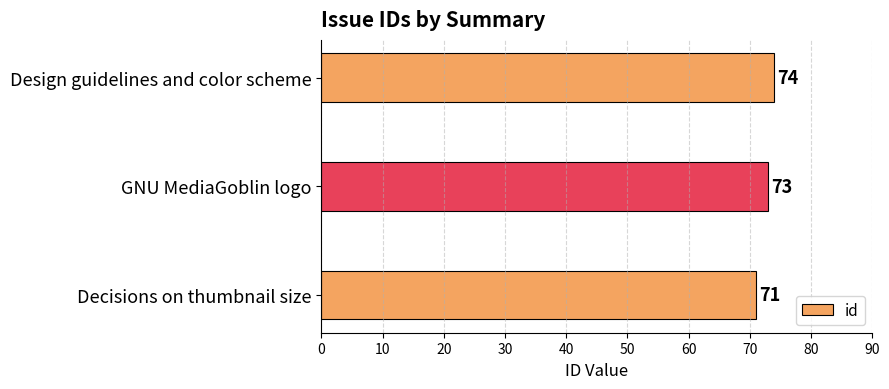

How many series are shown in this chart?

1